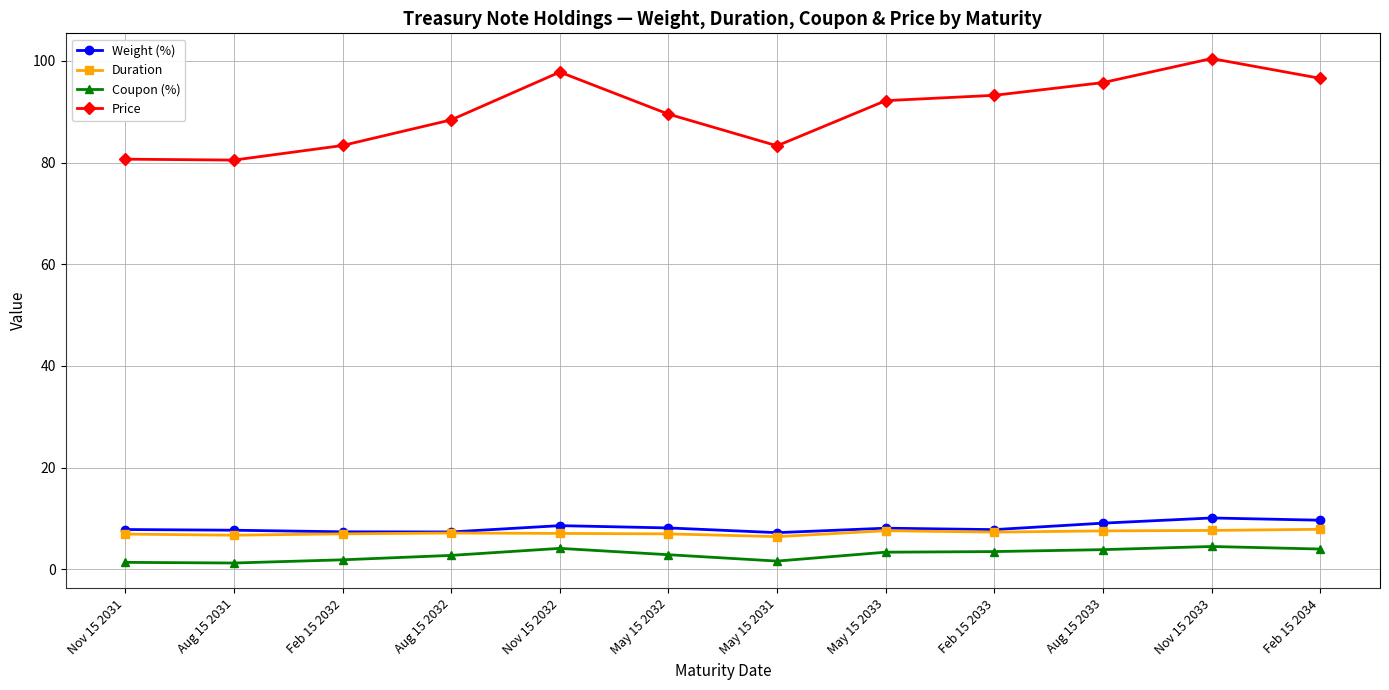

Is the value of Duration at Aug 15 2032 greater than the value of Coupon (%) at May 15 2031?

Yes